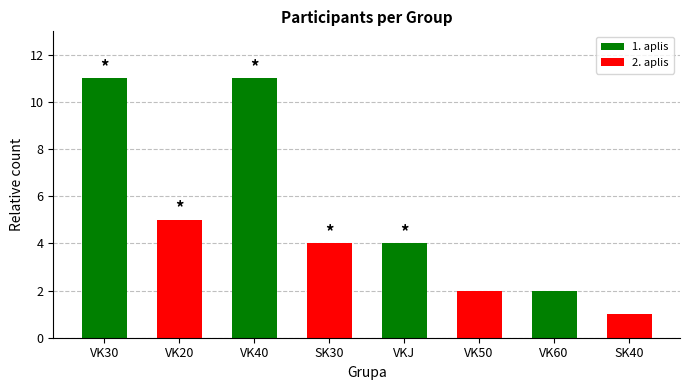

The chart shows a value of 4 at VKJ. True or false?

True